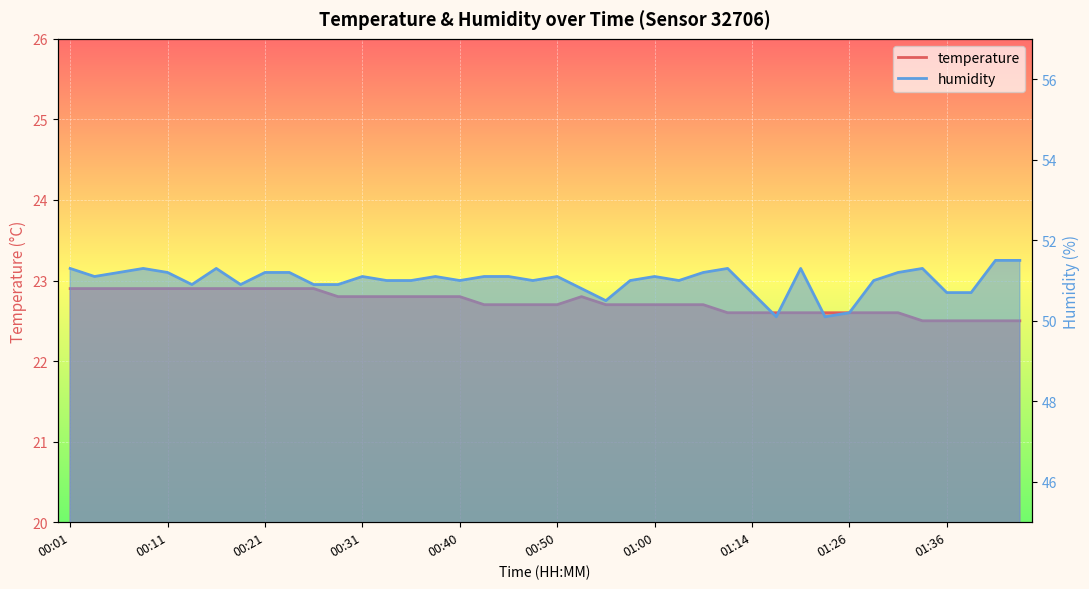

Which category has the highest value in the humidity series?

01:41